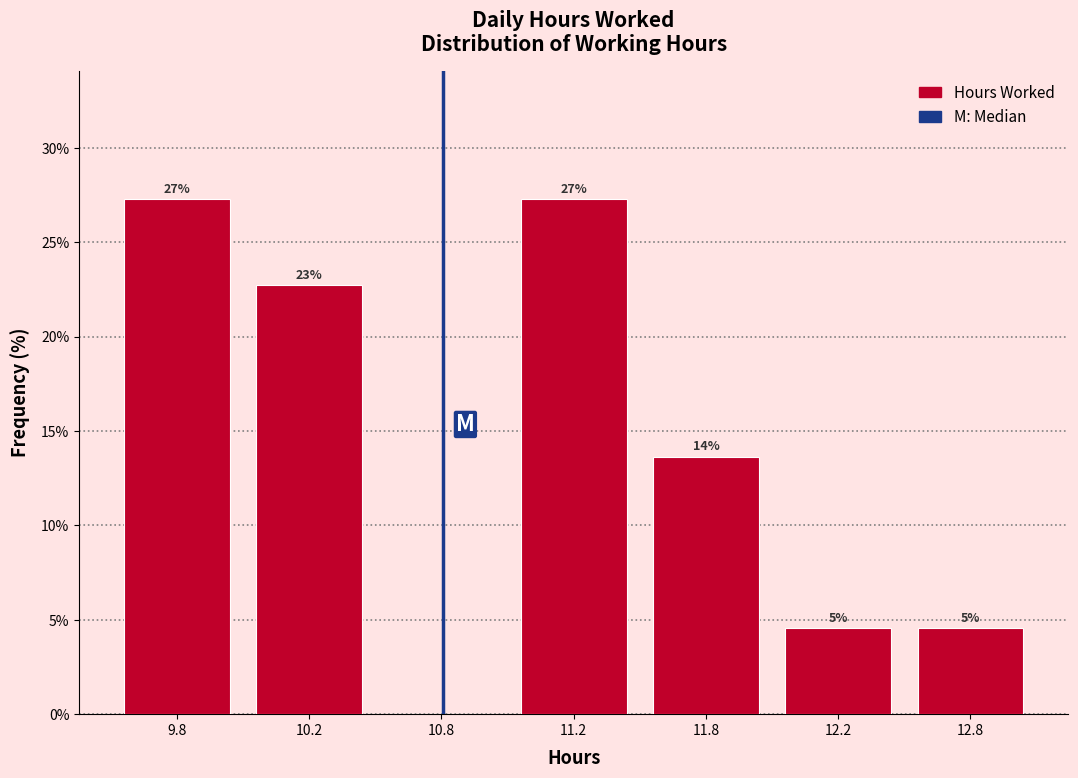

Are the bars horizontal?

No